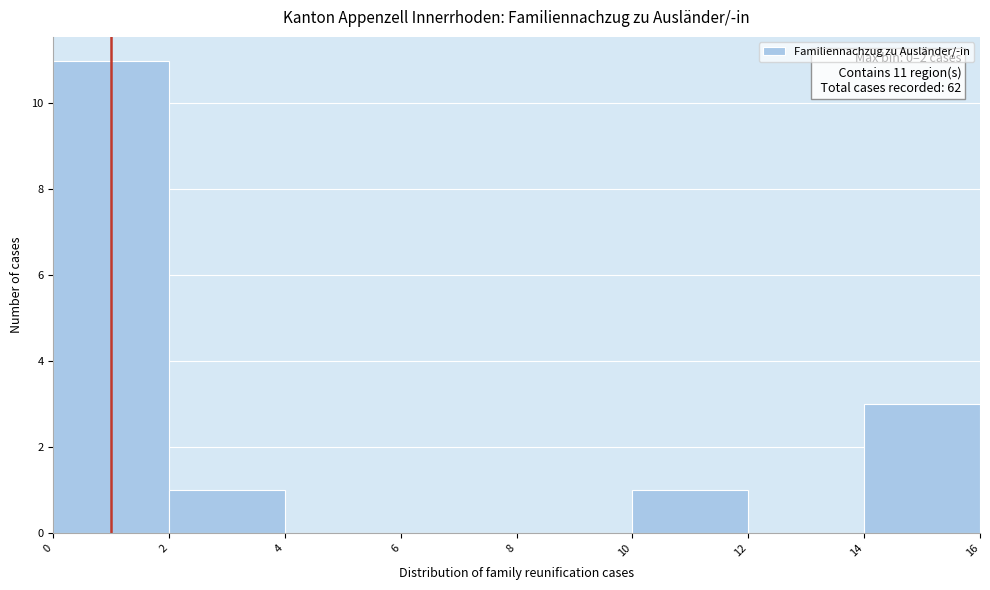

Which range on the x-axis has the tallest bar?

0 to 2